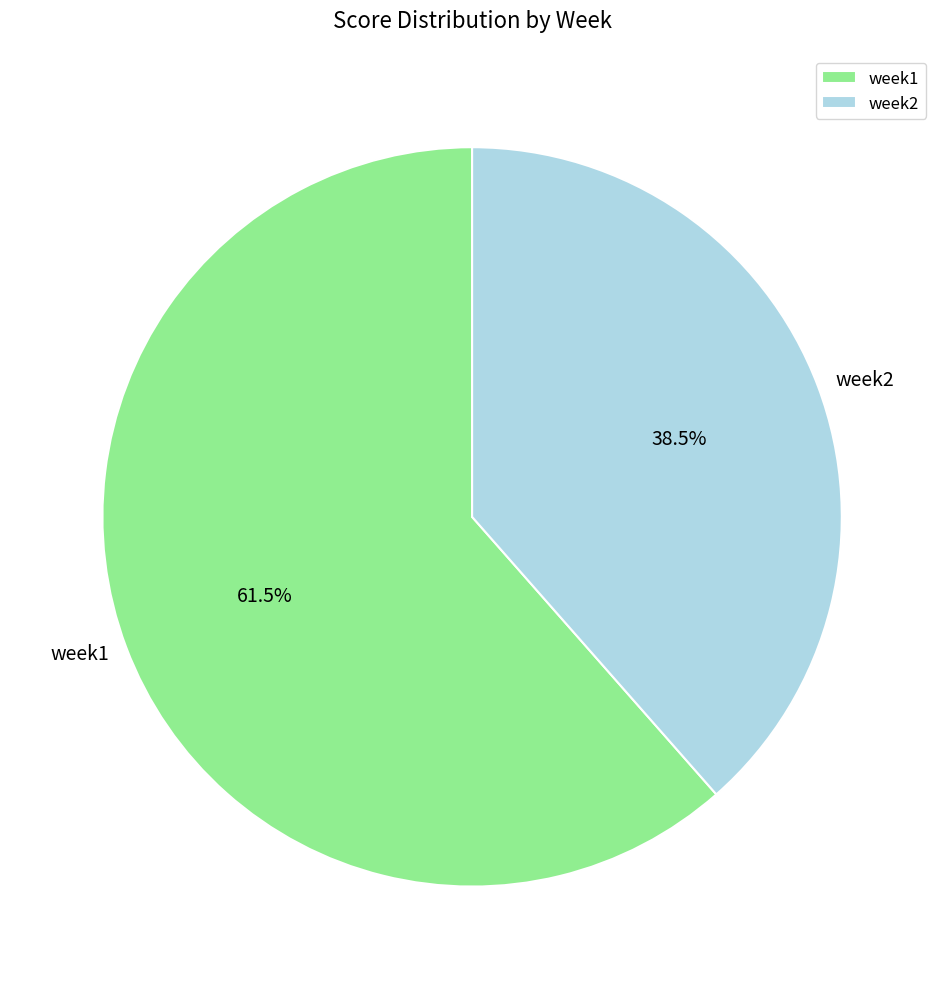

How many slices are in this pie chart?

2